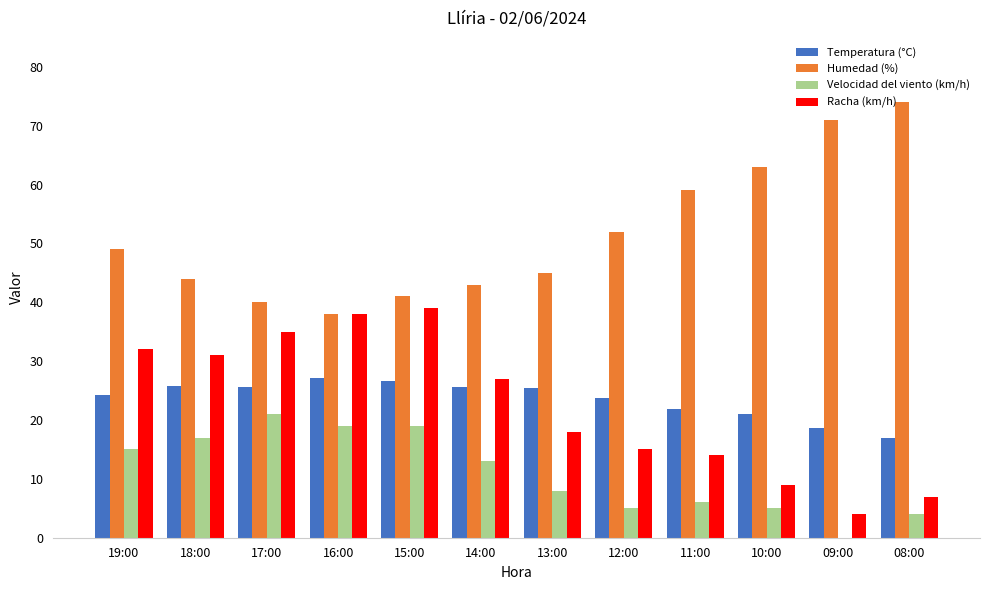

Which series has the largest total across all categories?

Humedad (%)